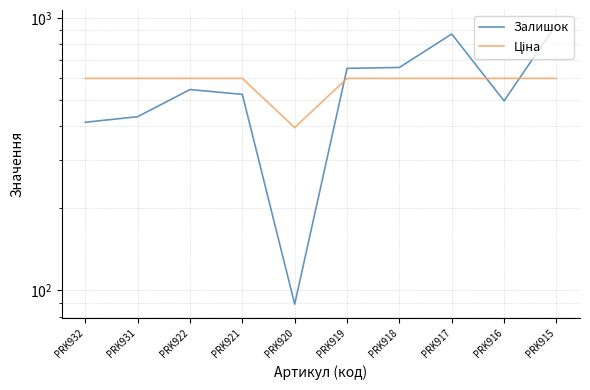

What is the value of the Залишок point at the 9th from the left?

496.0